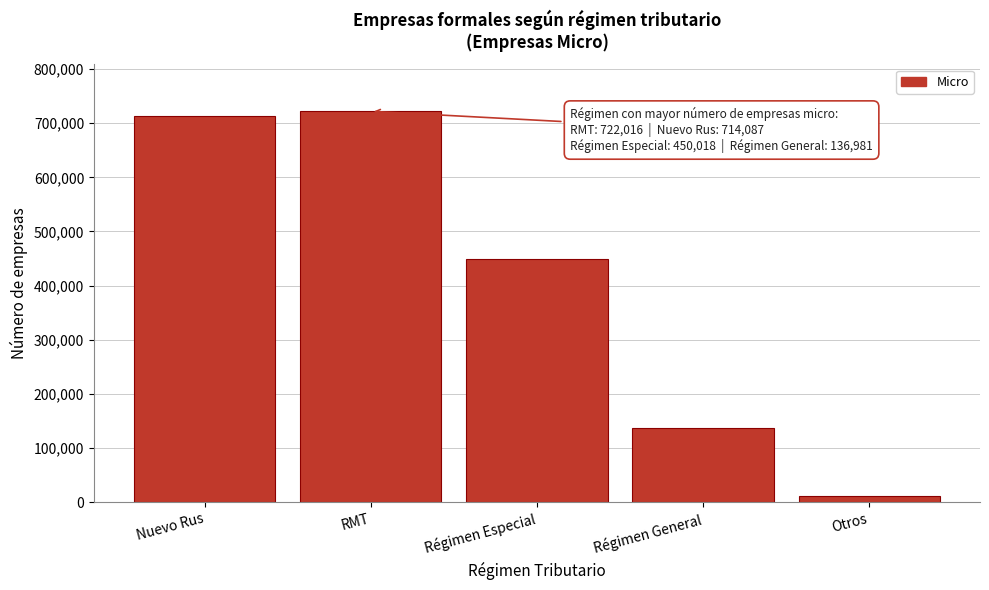

Reading right to left, transcribe all the data shown in this chart.

11912	136981	450018	722016	714087